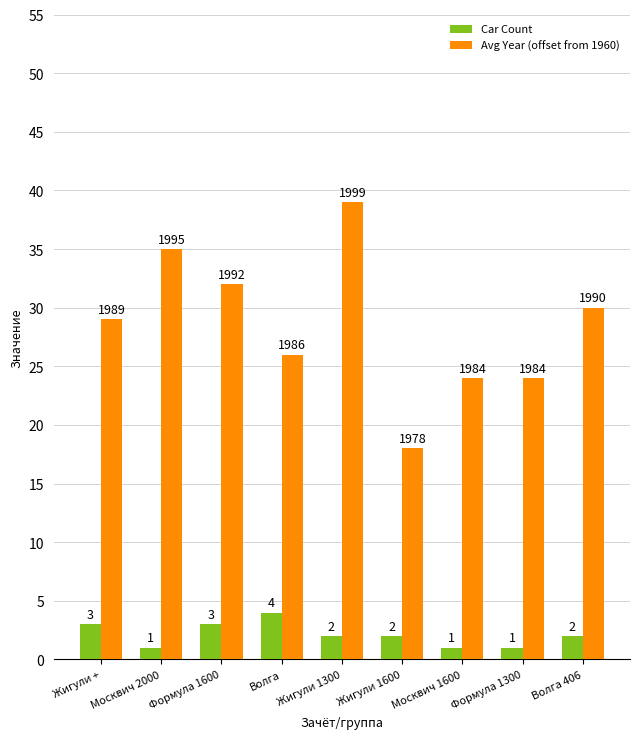

How many series are shown in this chart?

2